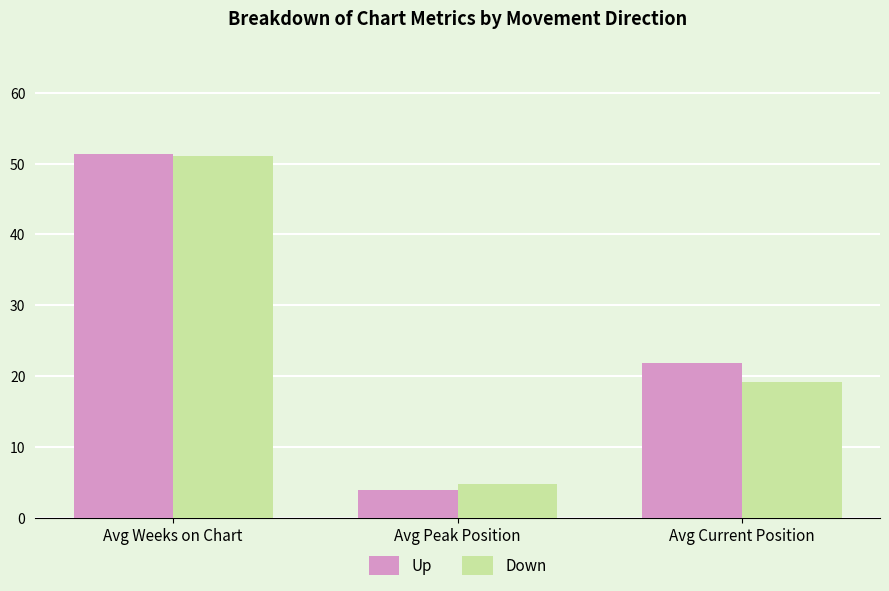

What is the difference between the Up values at Avg Weeks on Chart and Avg Peak Position?

47.4